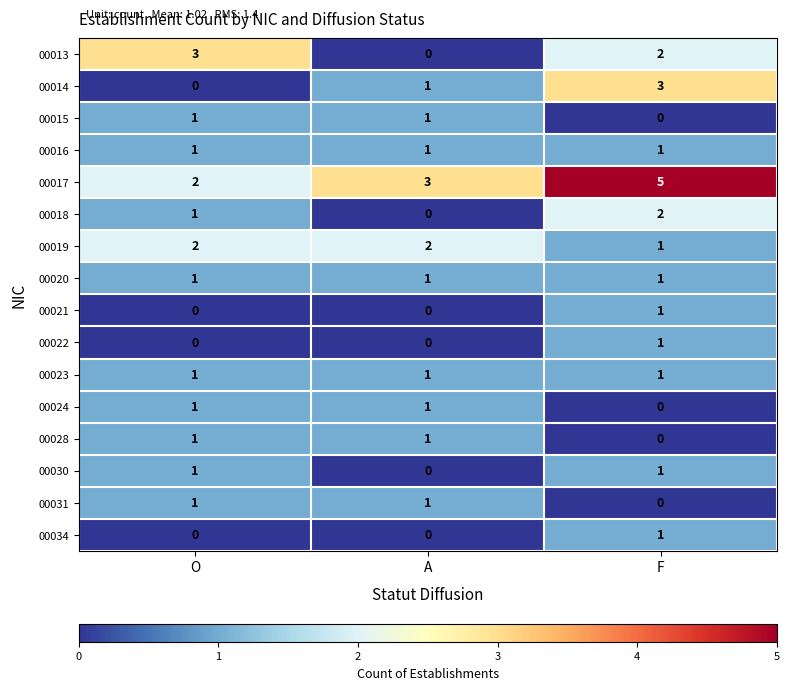

Rank the categories by 00013 value from highest to lowest.

O, F, A